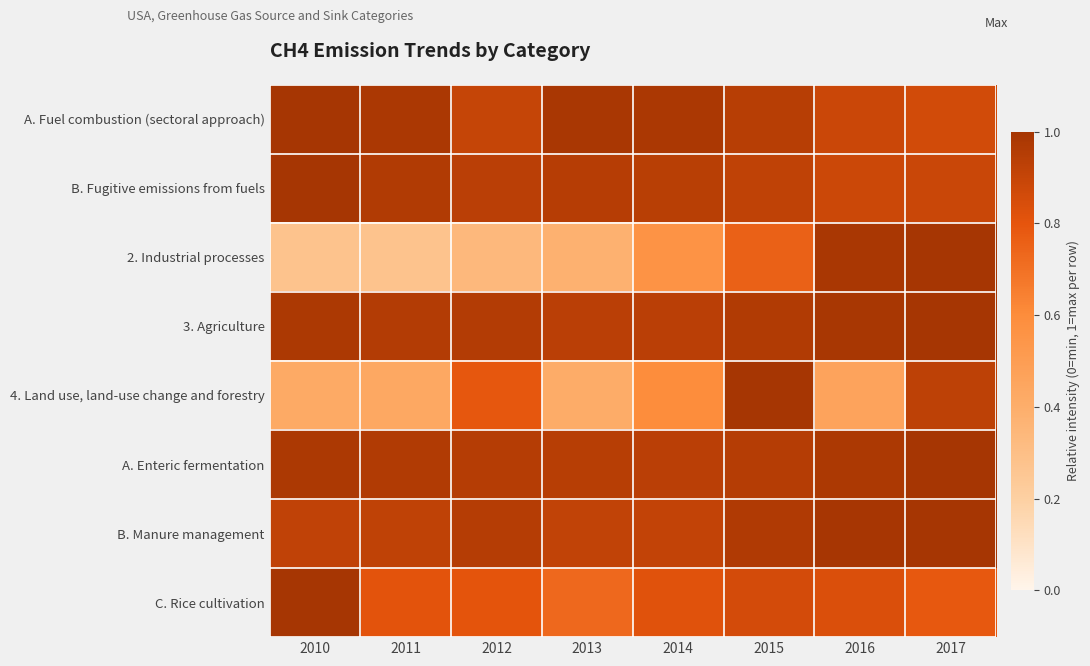

Which series changed the most between 2010 and 2016?

2. Industrial processes